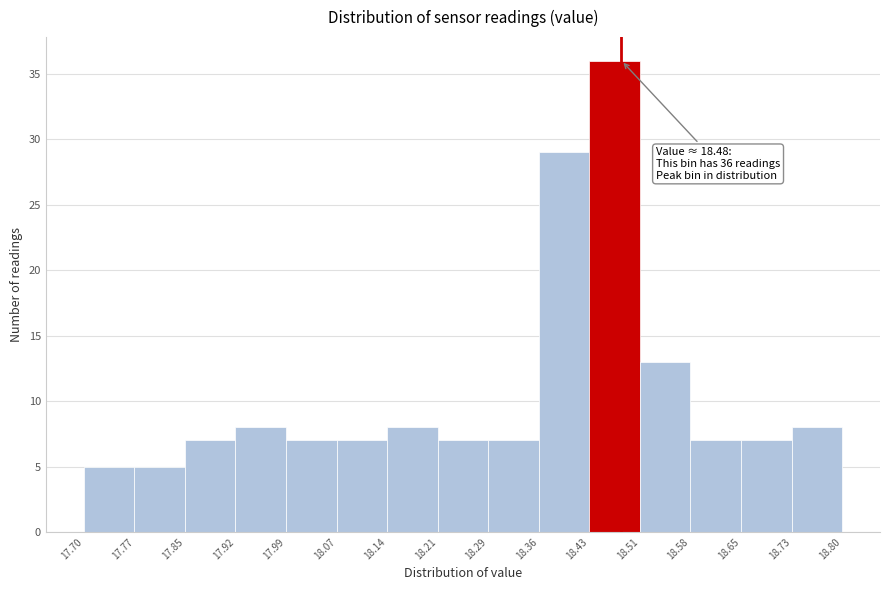

Which range on the x-axis has the tallest bar?

18.43 to 18.51